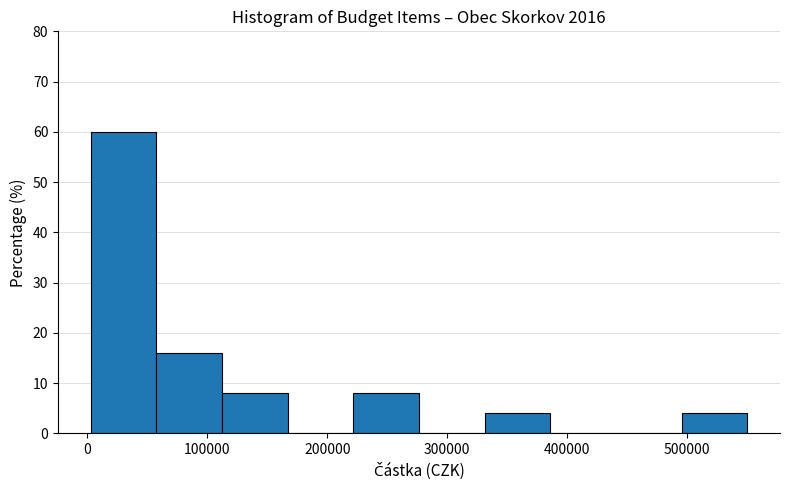

Over which range of the x-axis is the bar tallest?

0 to 60000